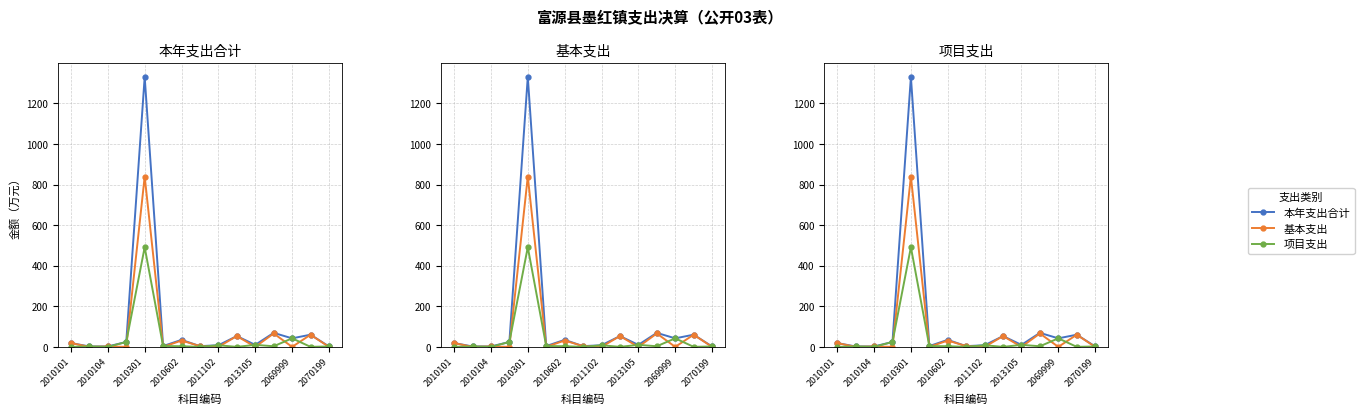

What is the difference between the second highest and second lowest values in the 基本支出 series?

66.0